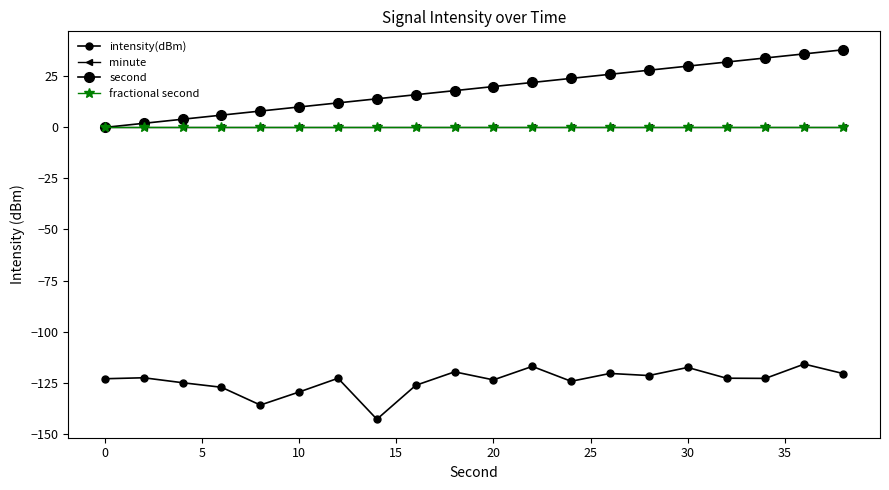

How many interior local peaks does the intensity(dBm) series have?

7